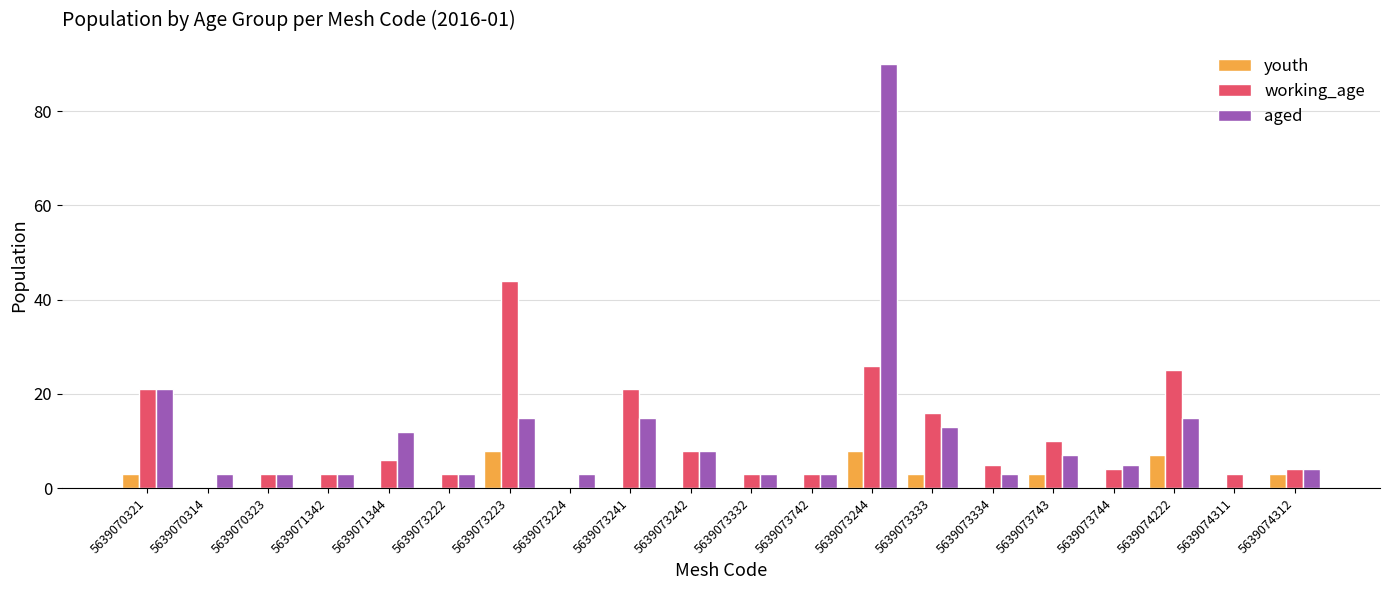

Which series changed the most between 5639073242 and 5639073744?

working_age